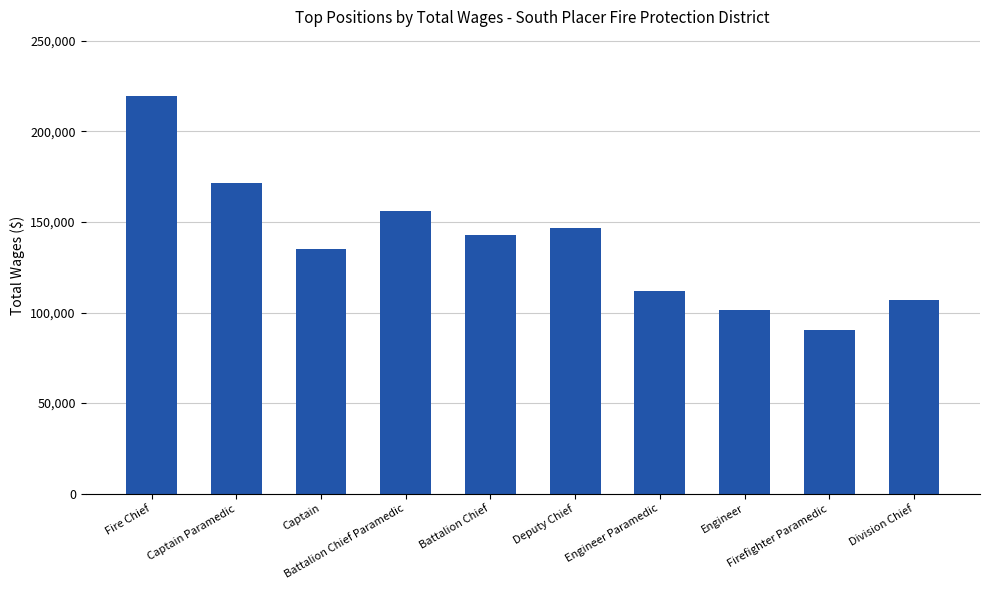

What is the smallest value displayed?

90387.0